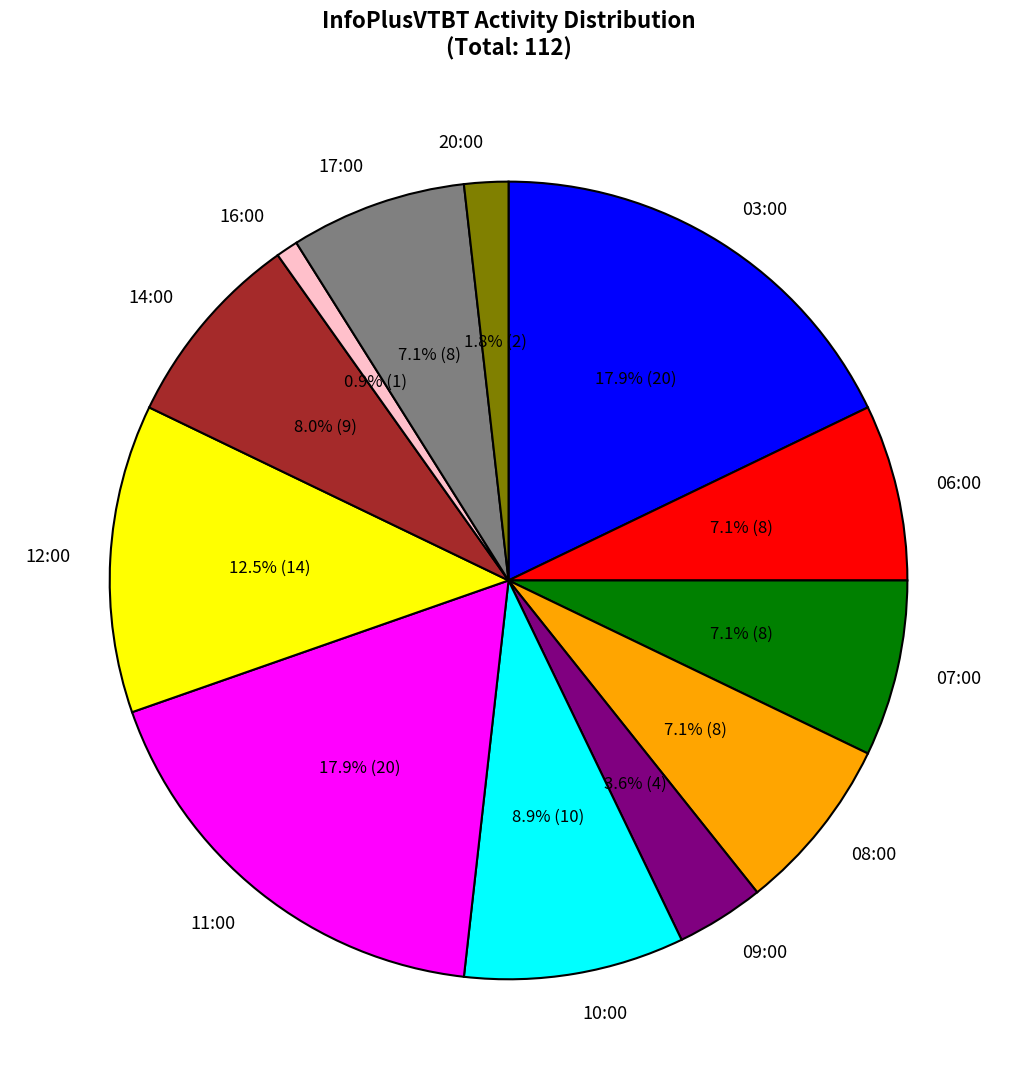

Is there any slice that represents more than half of the pie?

No